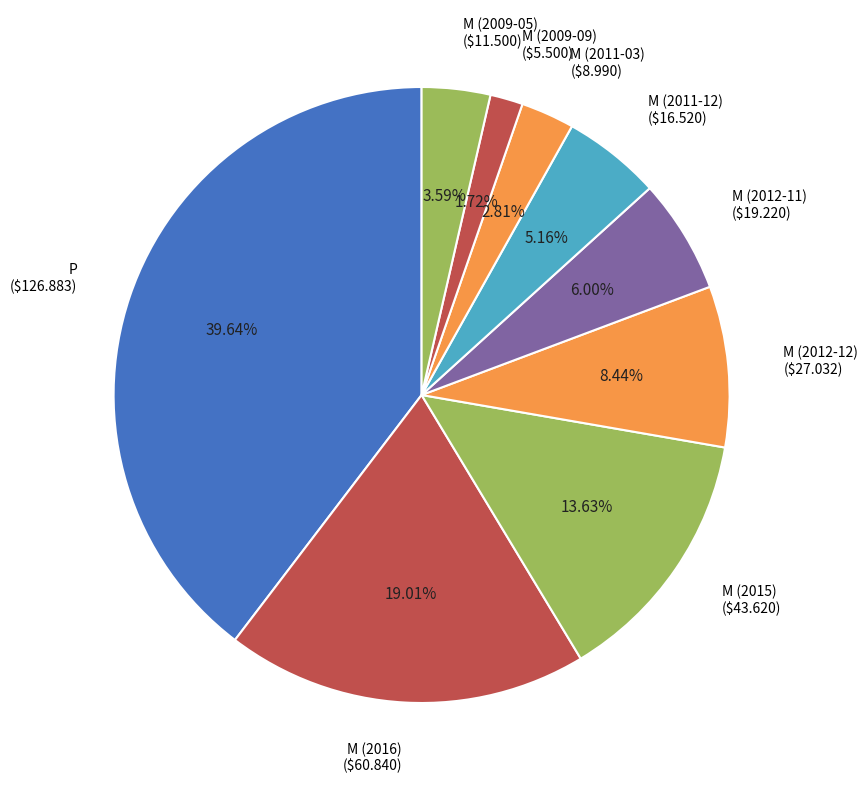

Does any single category account for the majority?

No